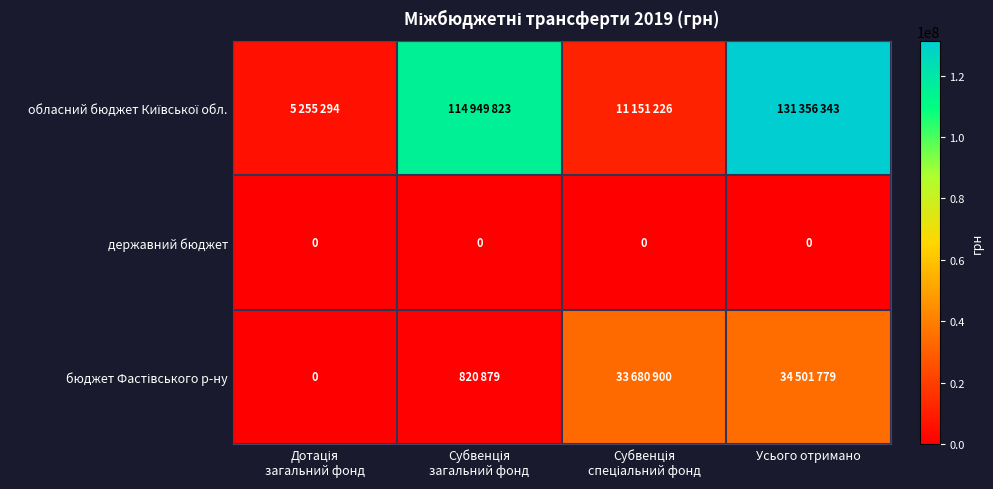

Which has a higher value, Субвенція
спеціальний фонд or Дотація
загальний фонд?

Субвенція
спеціальний фонд